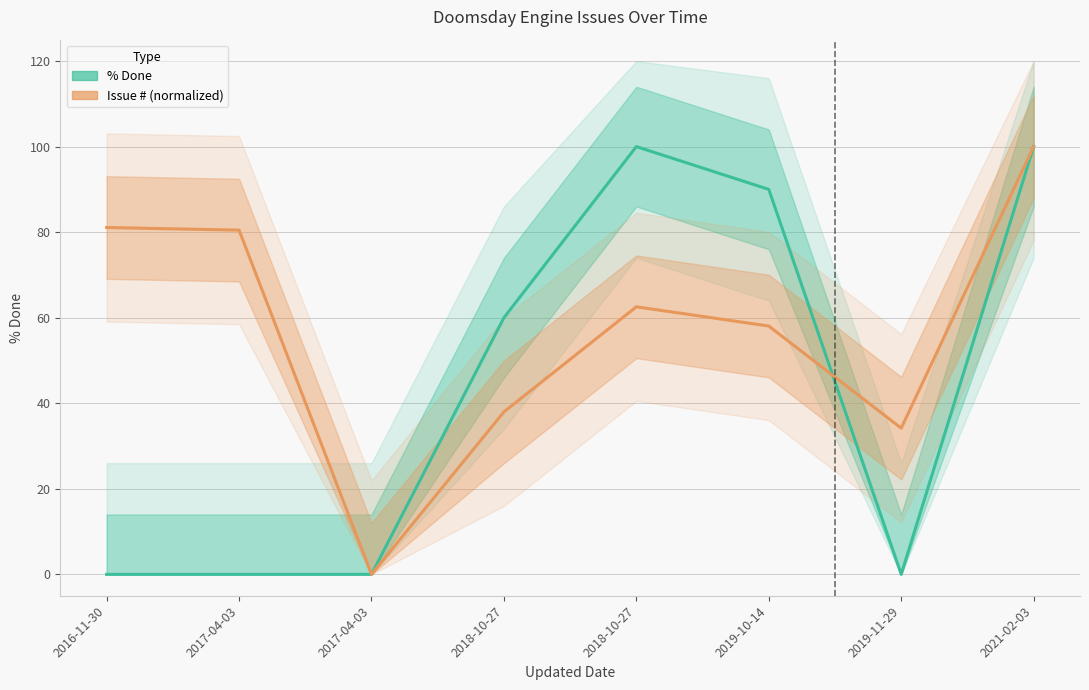

Which category has the highest value in the % Done series?

2018-10-27